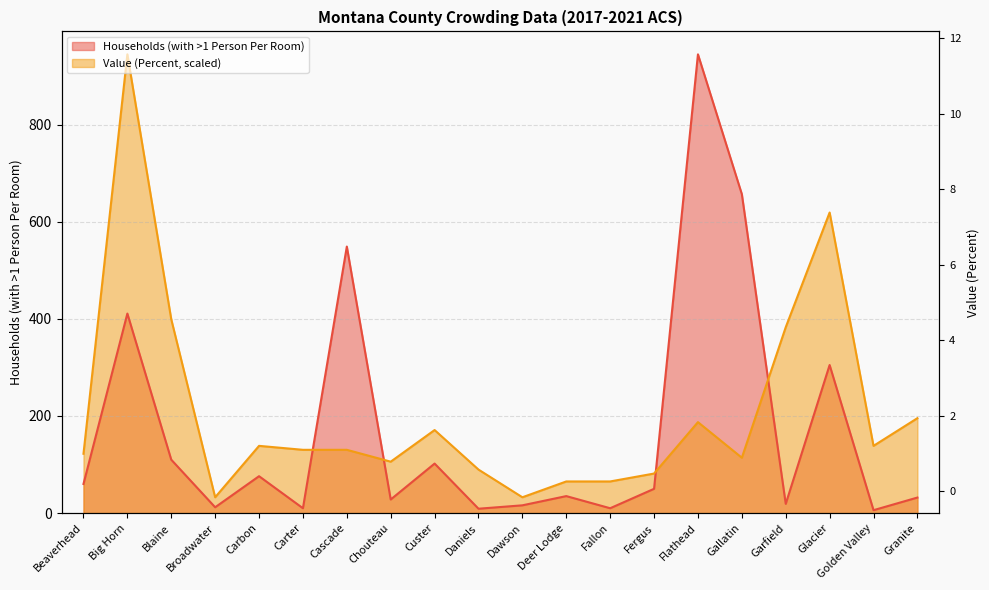

Reading left to right, list all the values displayed in this chart.

Households (with >1 Person Per Room): Beaverhead=60.0	Big Horn=411.0	Blaine=110.0	Broadwater=12.0	Carbon=76.0	Carter=10.0	Cascade=549.0	Chouteau=28.0	Custer=102.0	Daniels=9.0	Dawson=16.0	Deer Lodge=35.0	Fallon=10.0	Fergus=50.0	Flathead=945.0	Gallatin=657.0	Garfield=19.0	Glacier=305.0	Golden Valley=6.0	Granite=32.0
Value (Percent): Beaverhead=122.2	Big Horn=945.0	Blaine=399.2	Broadwater=32.6	Carbon=138.5	Carter=130.3	Cascade=130.3	Chouteau=105.9	Custer=171.1	Daniels=89.6	Dawson=32.6	Deer Lodge=65.2	Fallon=65.2	Fergus=81.5	Flathead=187.4	Gallatin=114.1	Garfield=382.9	Glacier=619.1	Golden Valley=138.5	Granite=195.5